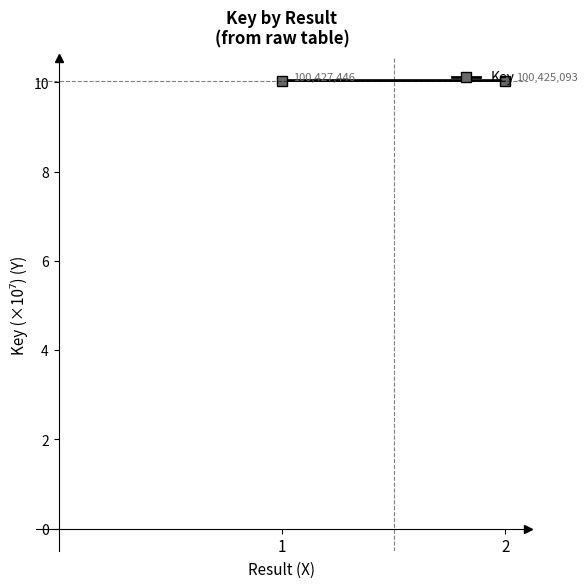

What is the ratio of the value at 2 to the value at 1?

1.0